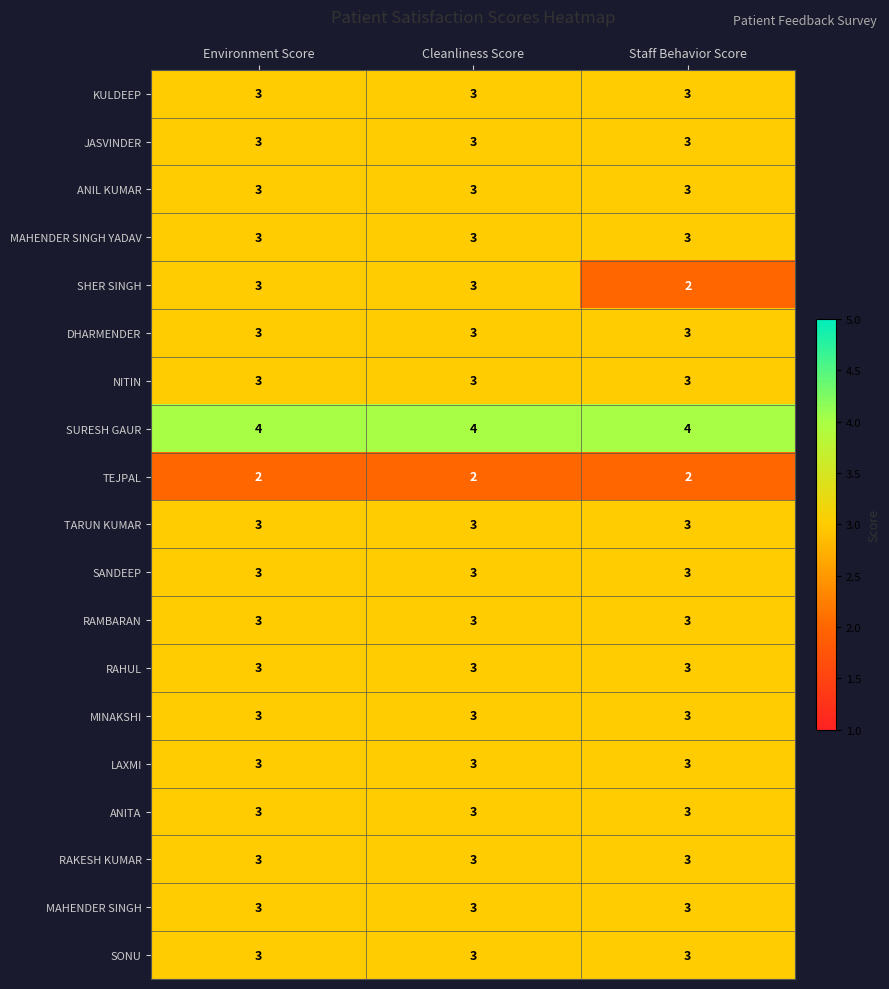

Which series changed the most between Environment Score and Staff Behavior Score?

SHER SINGH